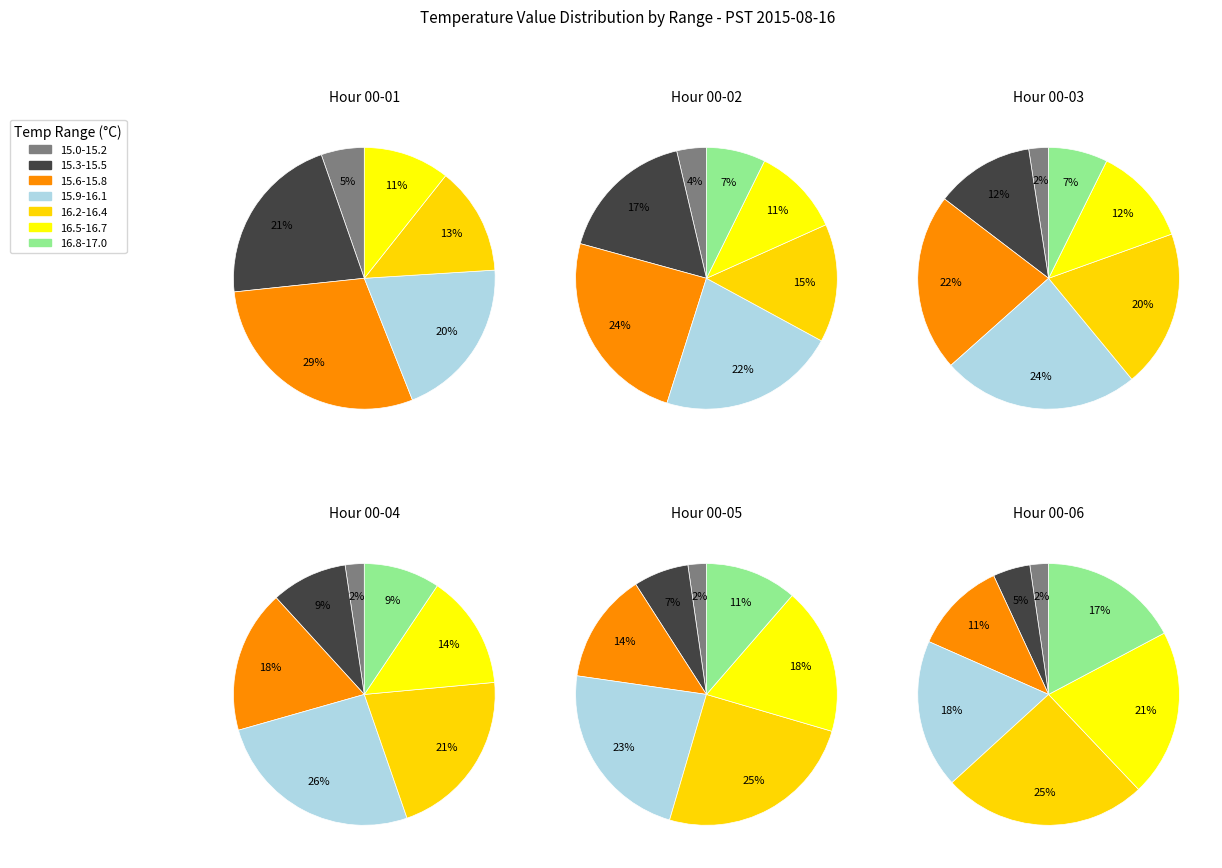

Does Hour 13 represent more than half of the total?

No